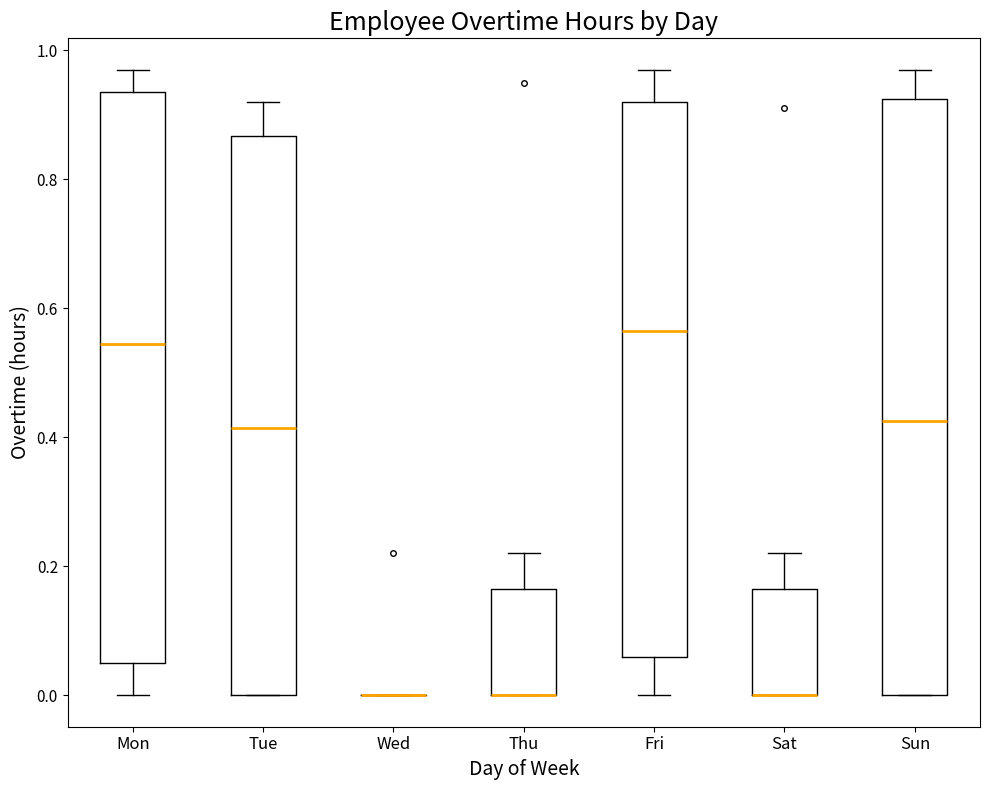

Where does the upper whisker of the box for Thu end on the y-axis? The values are not printed on the chart, so give them approximately, as read against the axis.

0.22